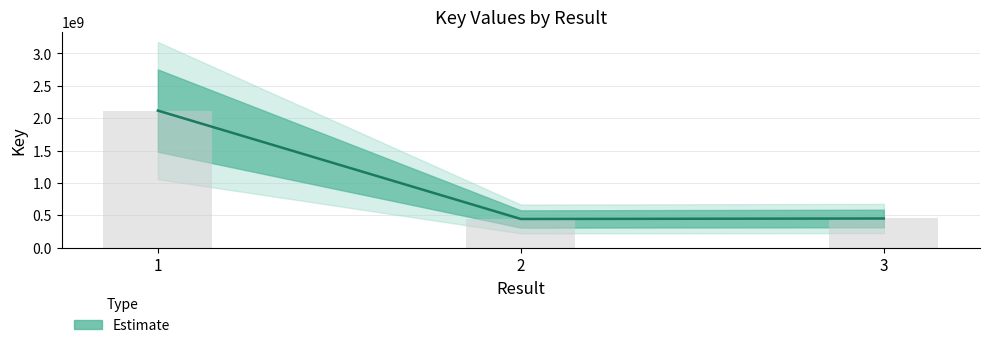

List the labels in order of value, largest first.

1, 3, 2